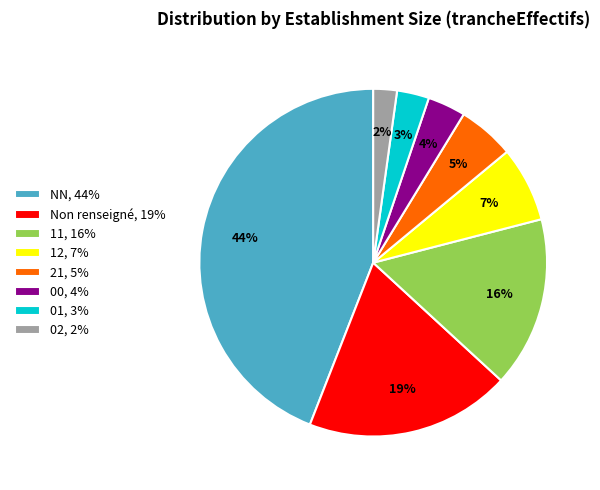

What is the smallest slice in the pie chart?

02, 2%